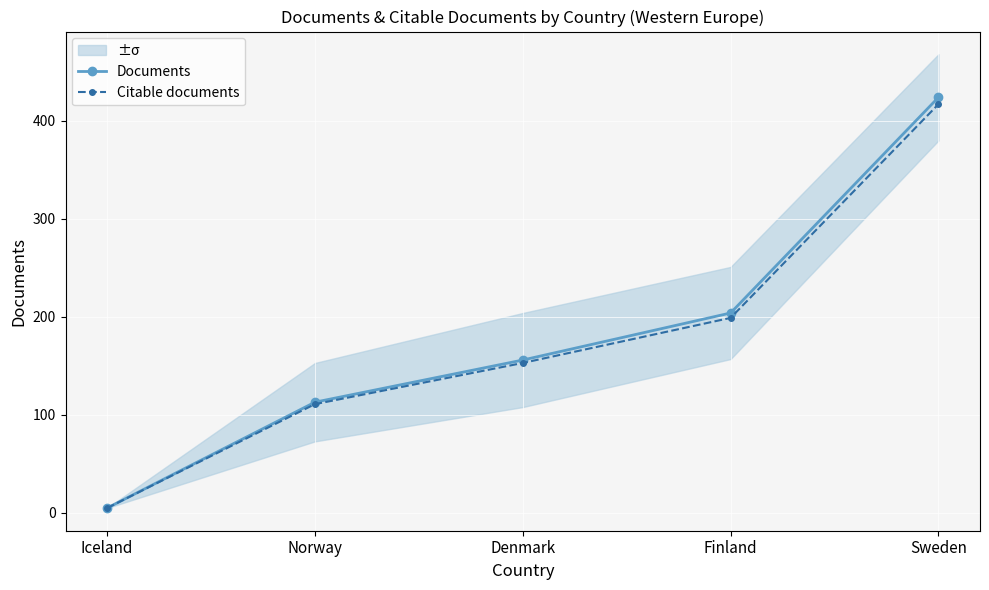

What are all the series names shown in the legend?

Documents, Citable documents